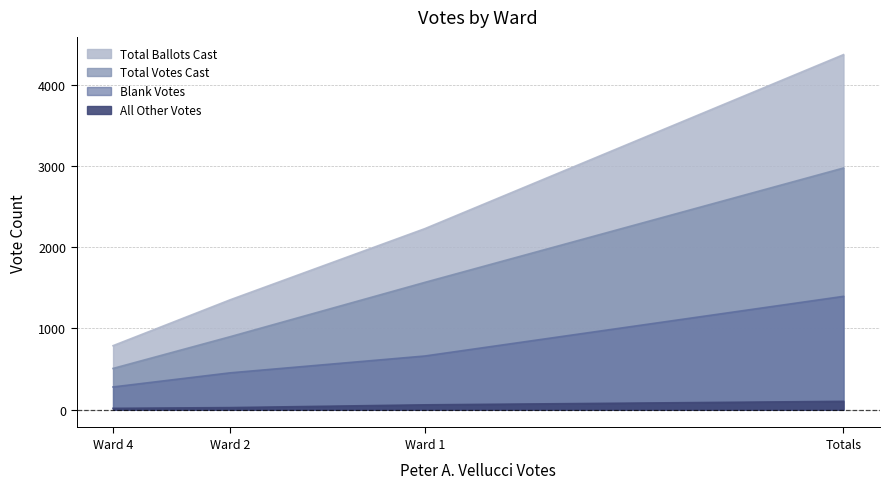

Is the value of Blank Votes at Ward 4 greater than the value of Total Votes Cast at Totals?

No